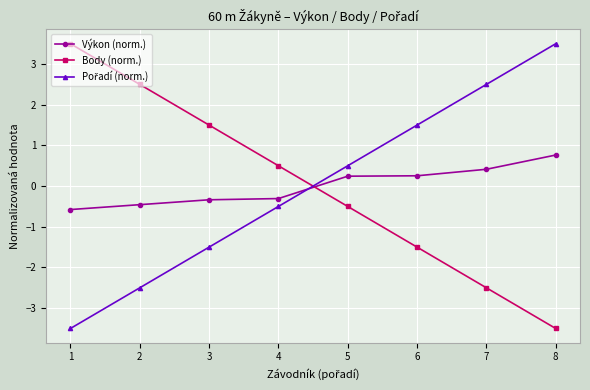

Is this an area chart (filled region under the line)?

No